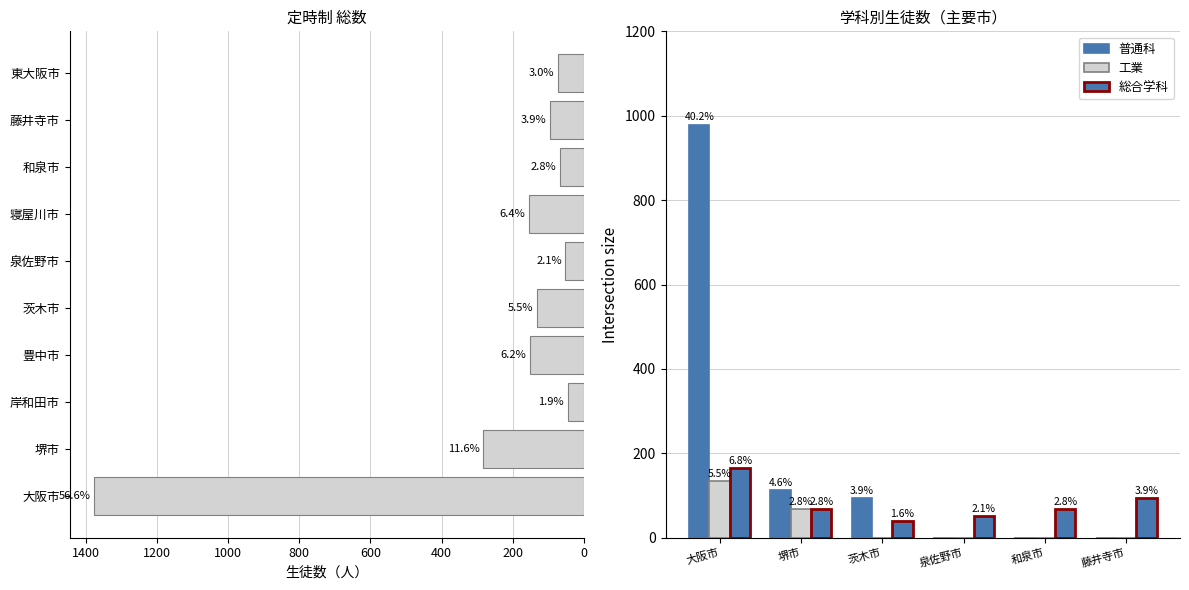

What position from the right is 東大阪市?

1